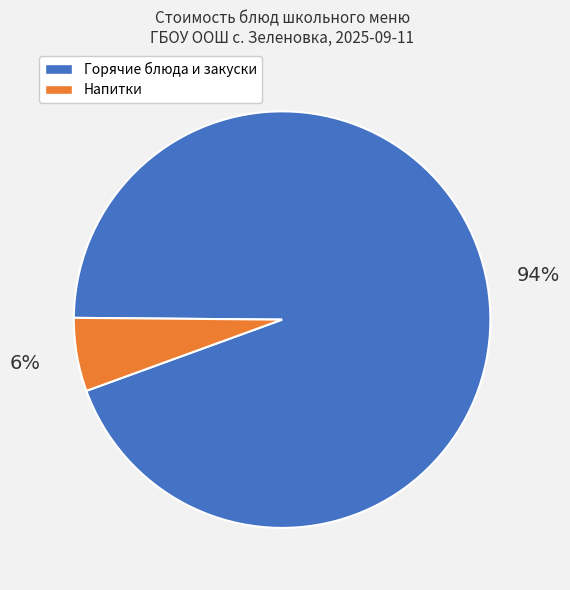

To the nearest percent, what is the average slice percentage?

50%